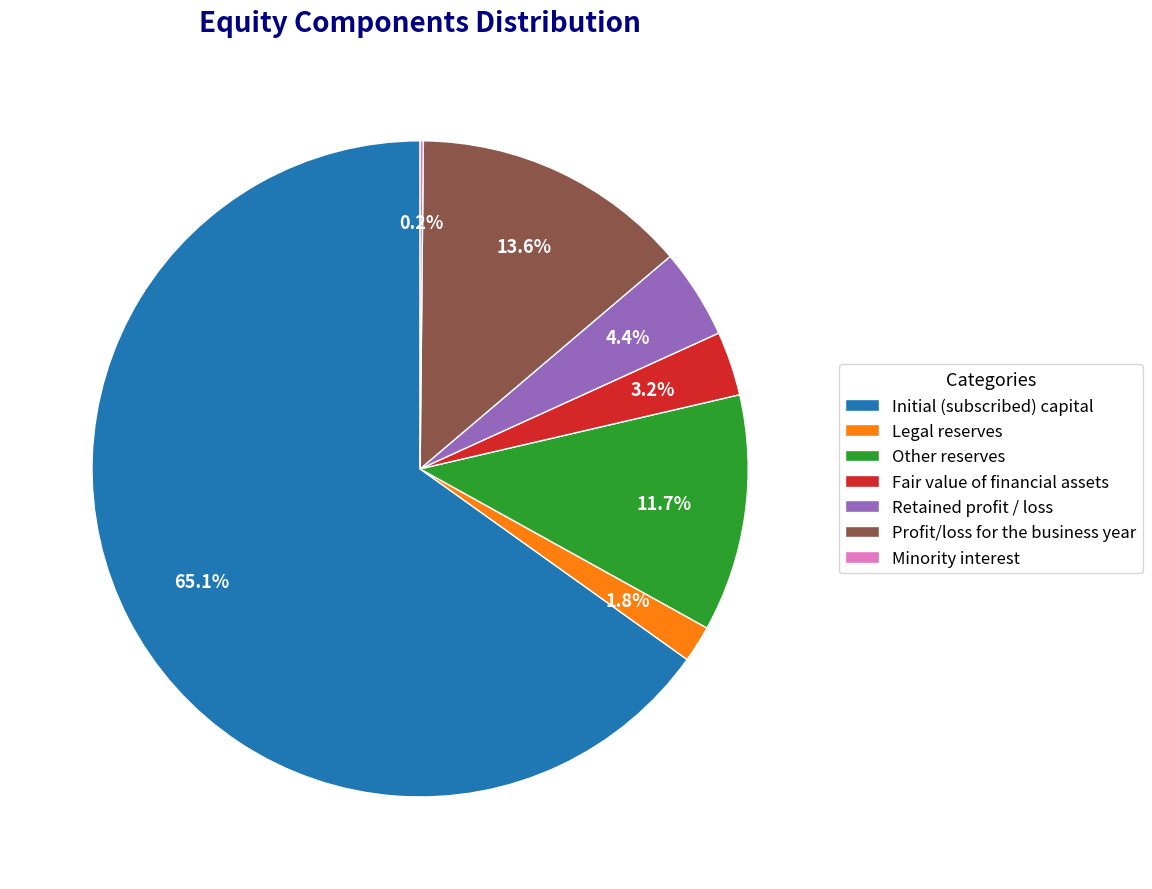

What percentage is NOT represented by Other reserves?

88.3%